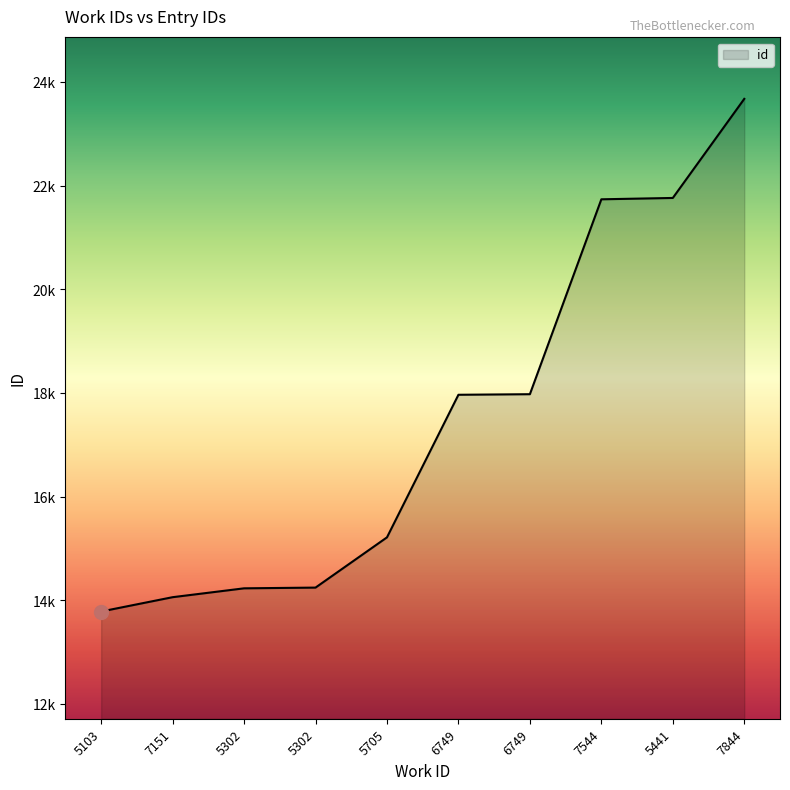

Rank the categories by value from highest to lowest.

7844, 5441, 7544, 6749, 6749, 5705, 5302, 5302, 7151, 5103